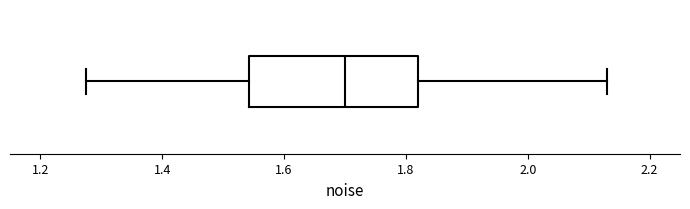

Transcribe this box plot: give where the median line is, the range the box spans, and where the two whiskers end, as read against the x-axis. The values are not printed on the chart, so give them approximately, as read against the axis.

median 1.70, box 1.54 to 1.82, whiskers 1.28 to 2.14